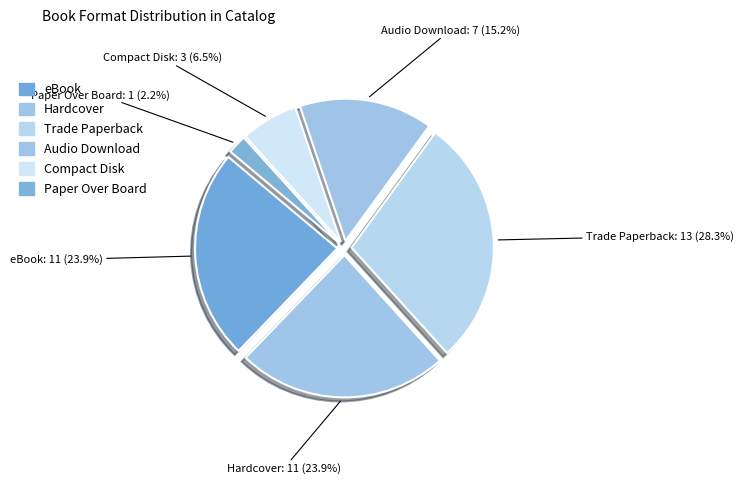

Which has a higher value, Compact Disk or eBook?

eBook